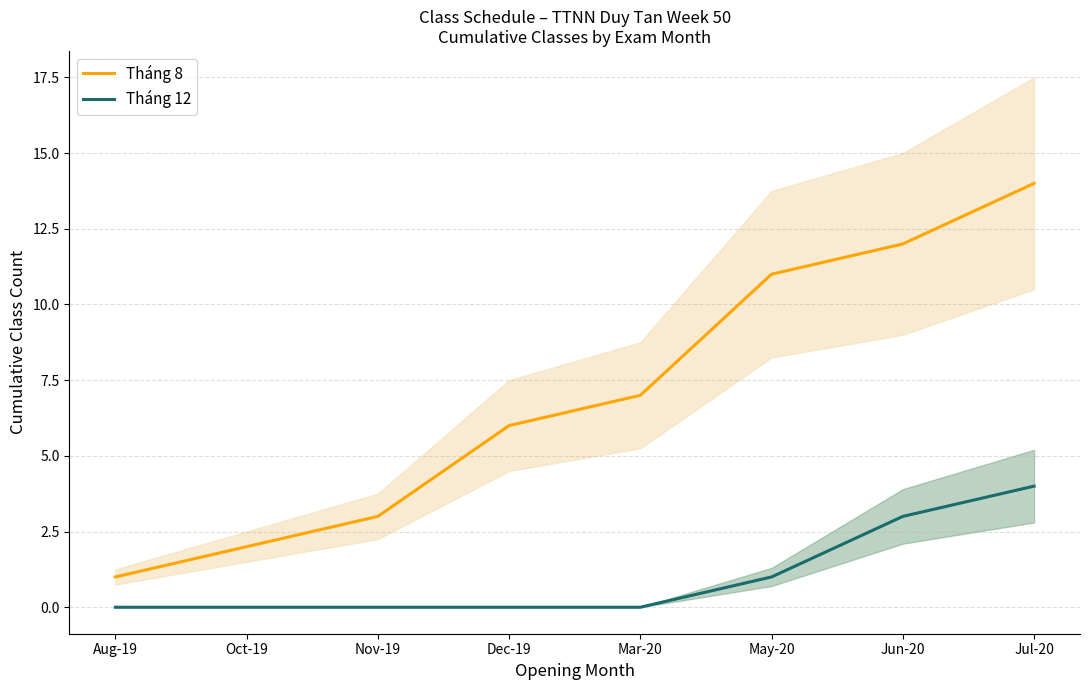

How many lines are shown in the chart?

2